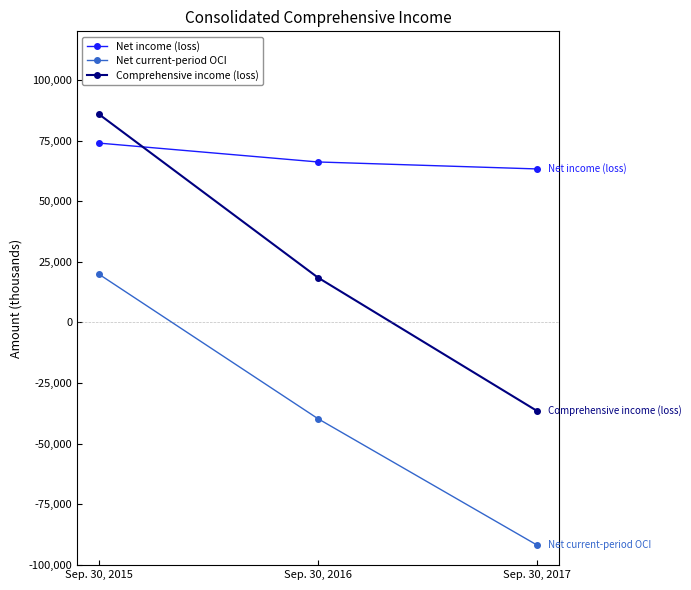

What is the spread (max minus min) of values at Sep. 30, 2016?

105792